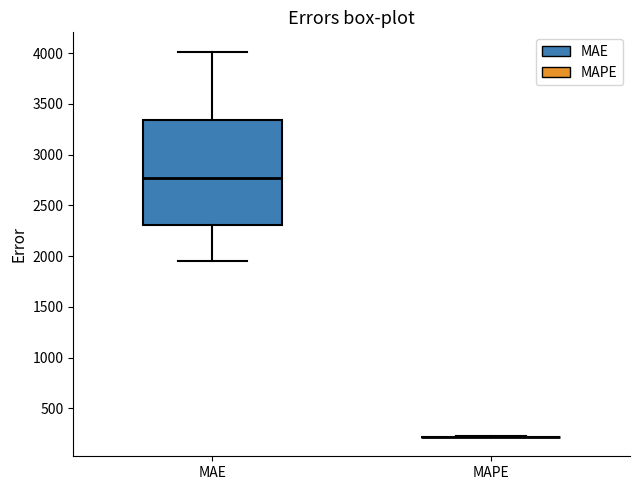

Reading left to right, read every box against the y-axis: the position of its median line, the range the box covers, and the ends of its whiskers. The values are not printed on the chart, so give them approximately, as read against the axis.

MAE: median 2750, box 2300 to 3350, whiskers 1950 to 4000
MAPE: box collapsed to a line at 200, whiskers 200 to 200